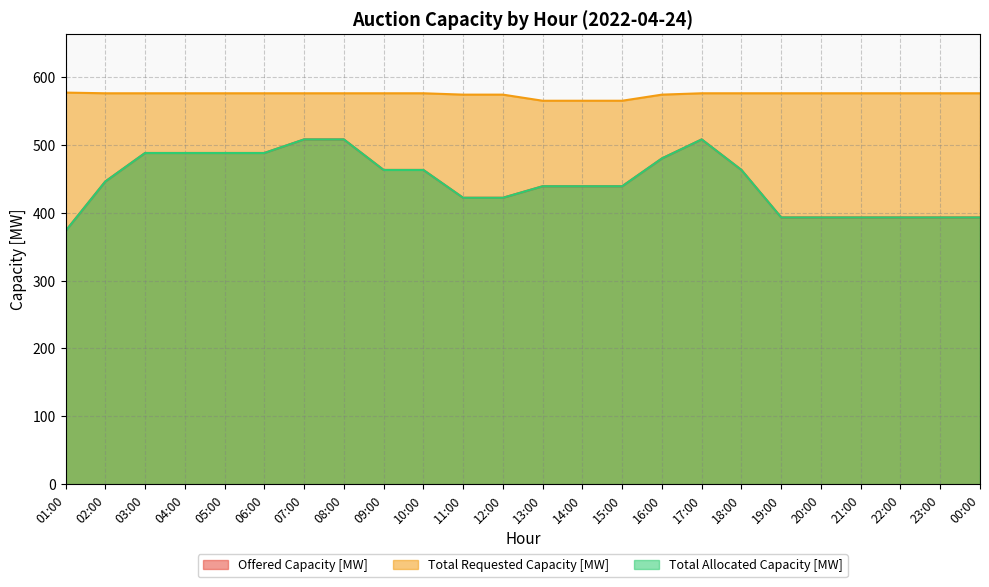

The value of Total Allocated Capacity [MW] at 04:00 is 185. True or false?

False